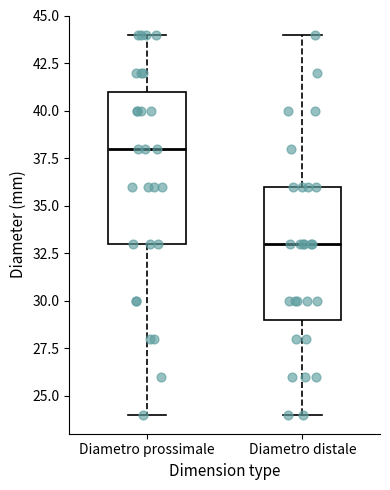

Reading left to right, read every box against the y-axis: the position of its median line, the range the box covers, and the ends of its whiskers. The values are not printed on the chart, so give them approximately, as read against the axis.

Diametro prossimale: median 38, box 33 to 41, whiskers 24 to 44
Diametro distale: median 33, box 29 to 36, whiskers 24 to 44